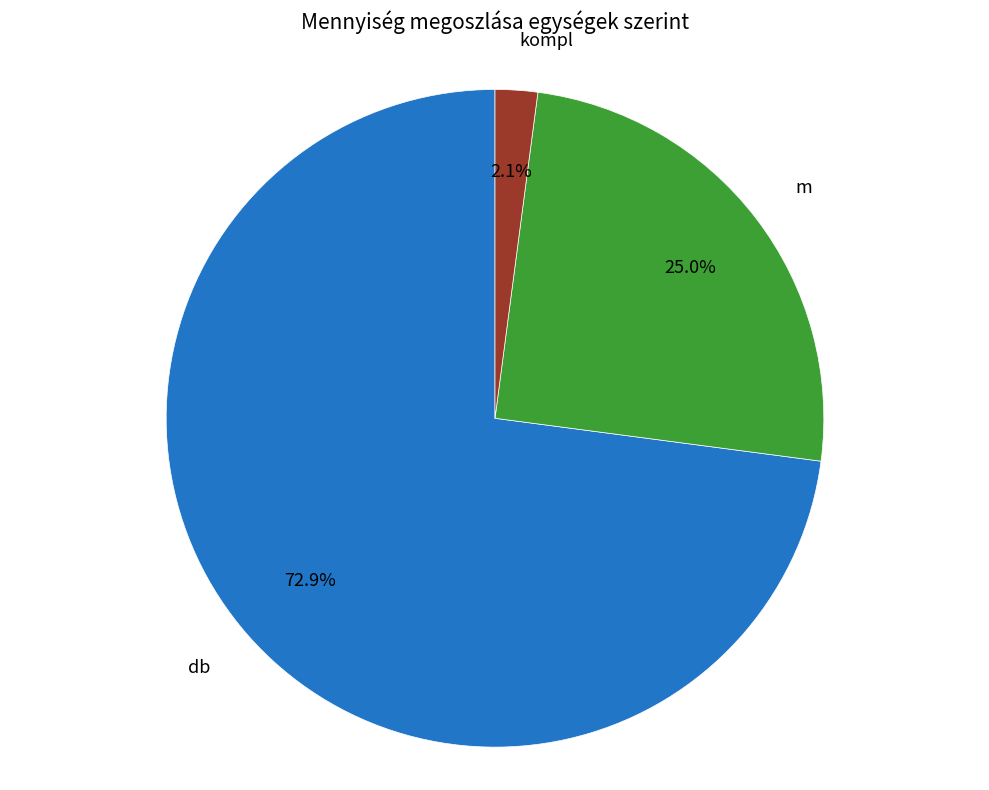

Which has a higher value, m or db?

db